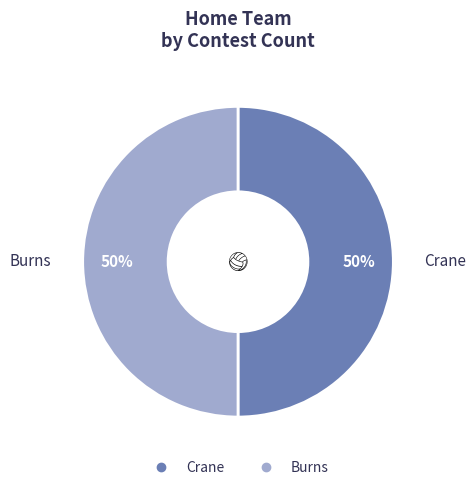

What is the ratio of the value at Crane to the value at Burns?

1.0